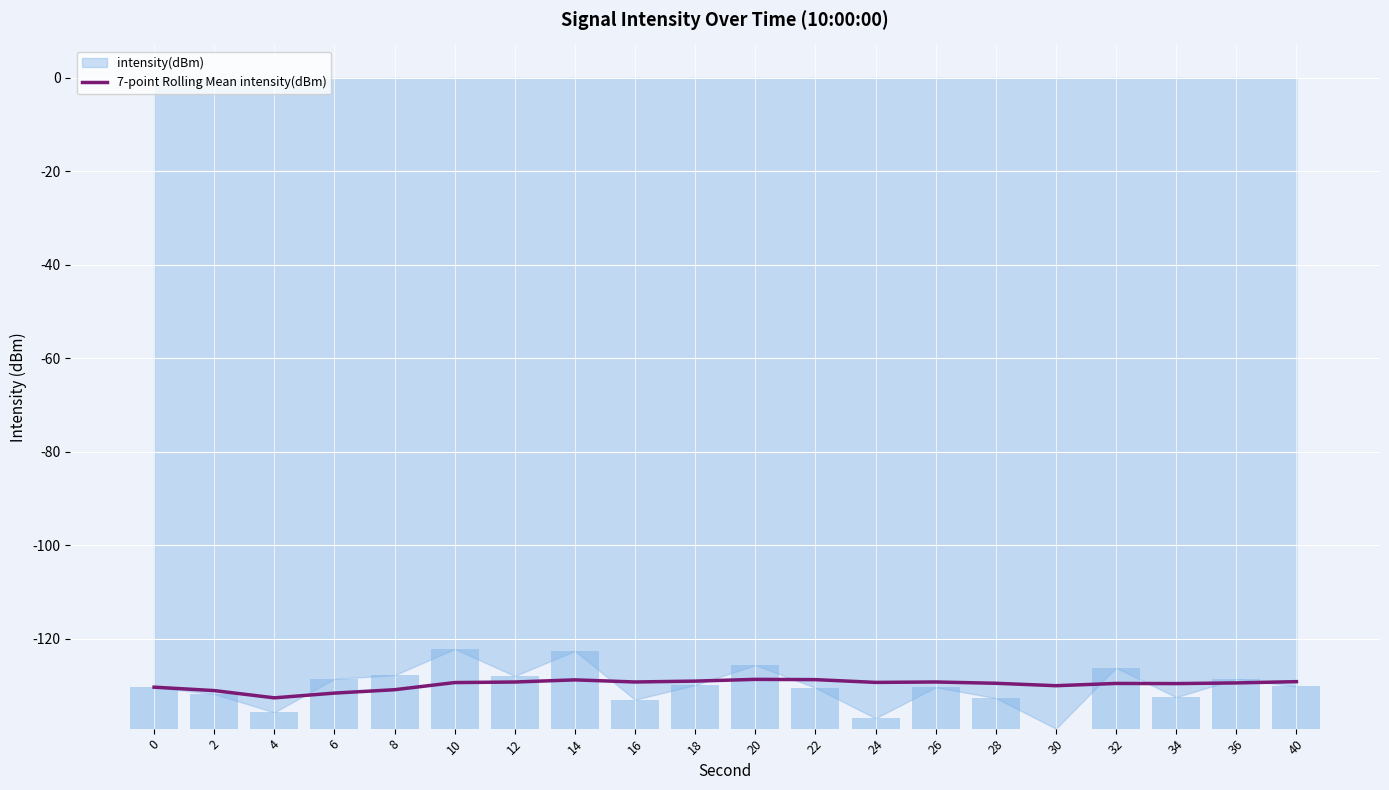

The value of 7-point Rolling Mean intensity(dBm) at 24 is -129.3. True or false?

True